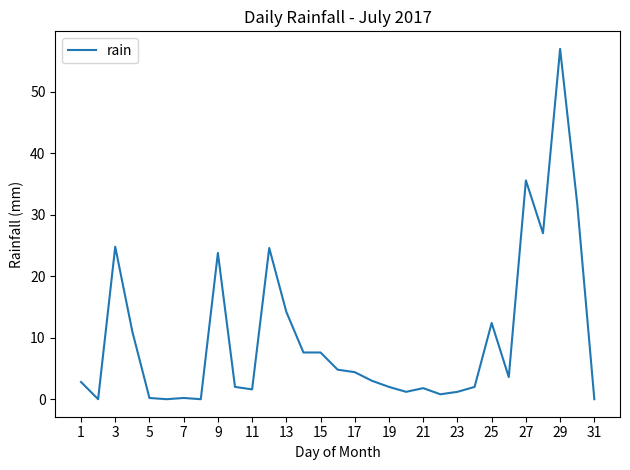

What is the average value?

10.0